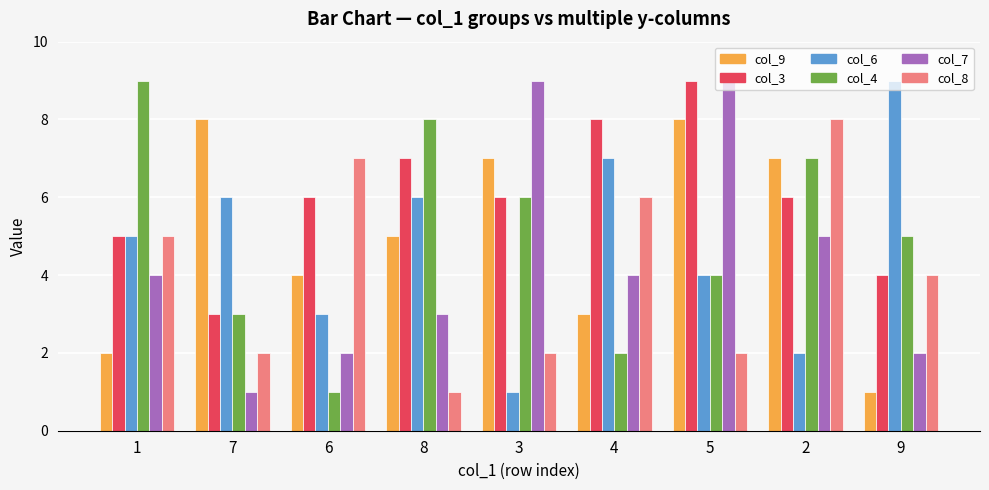

What position from the right is 1?

9